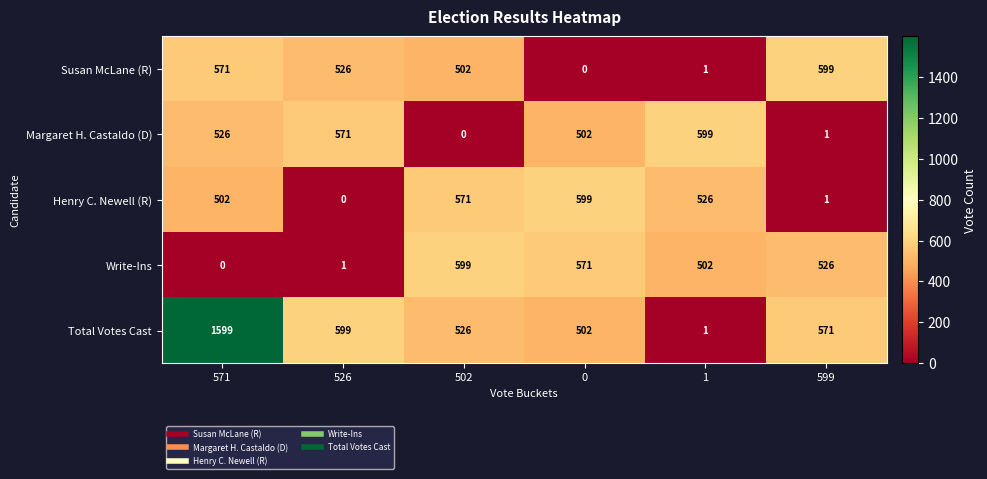

At how many categories does at least one series exceed 704?

1